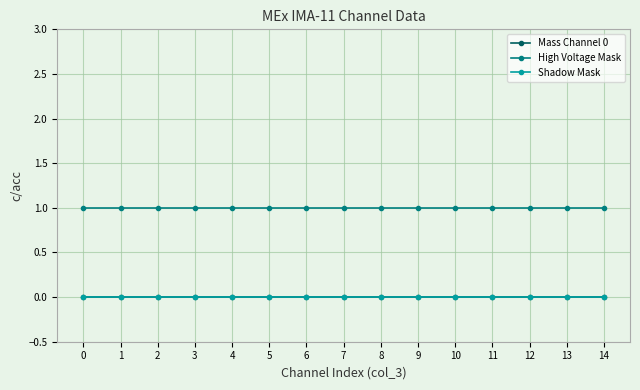

True or false: Mass Channel 0 and Shadow Mask intersect in this chart.

False